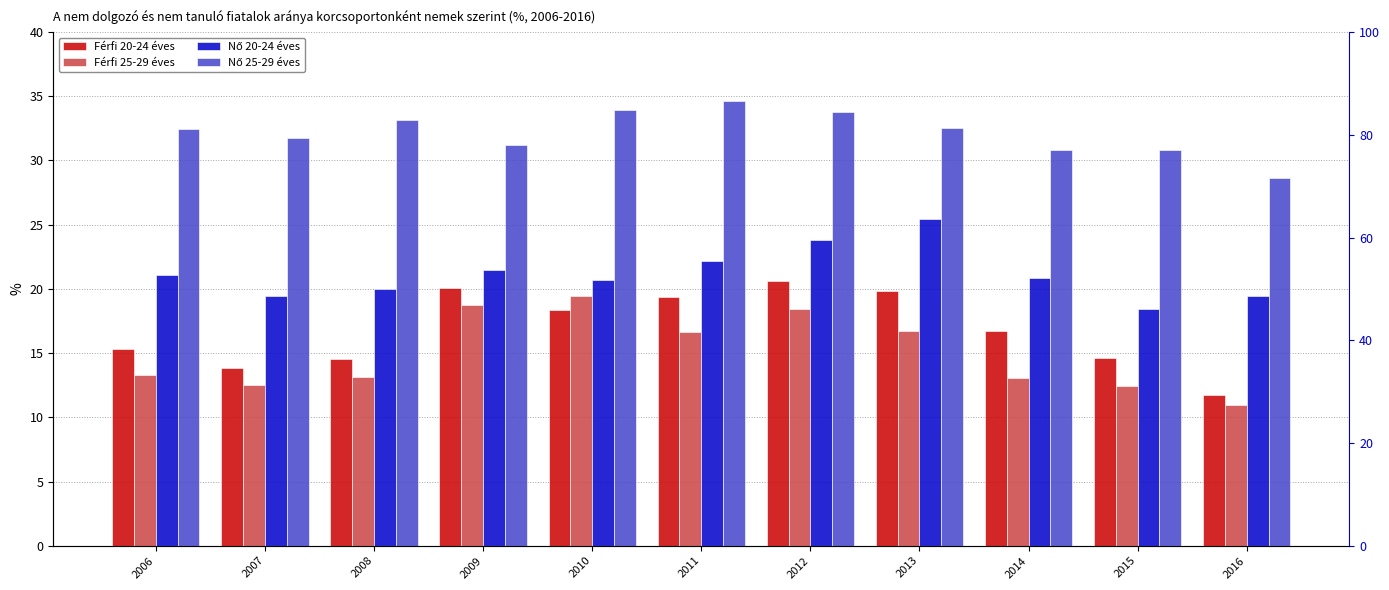

List the series in order of their peak value, lowest first.

Férfi 25-29 éves, Férfi 20-24 éves, Nő 20-24 éves, Nő 25-29 éves